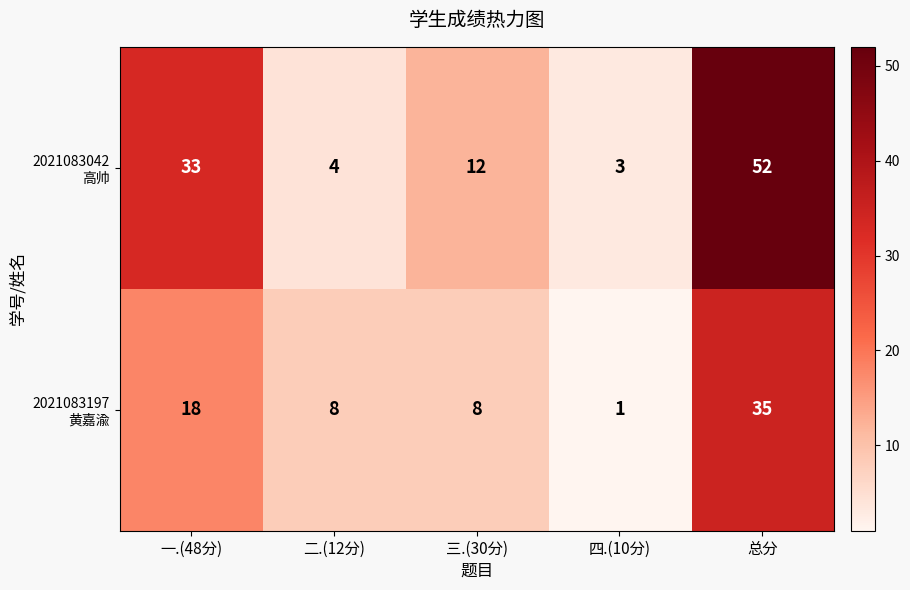

At which category is the sum across all series the highest?

总分